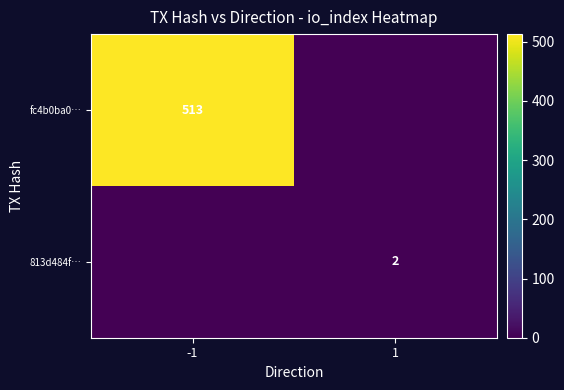

True or false: fc4b0ba0… has a value of 513 at -1.

True